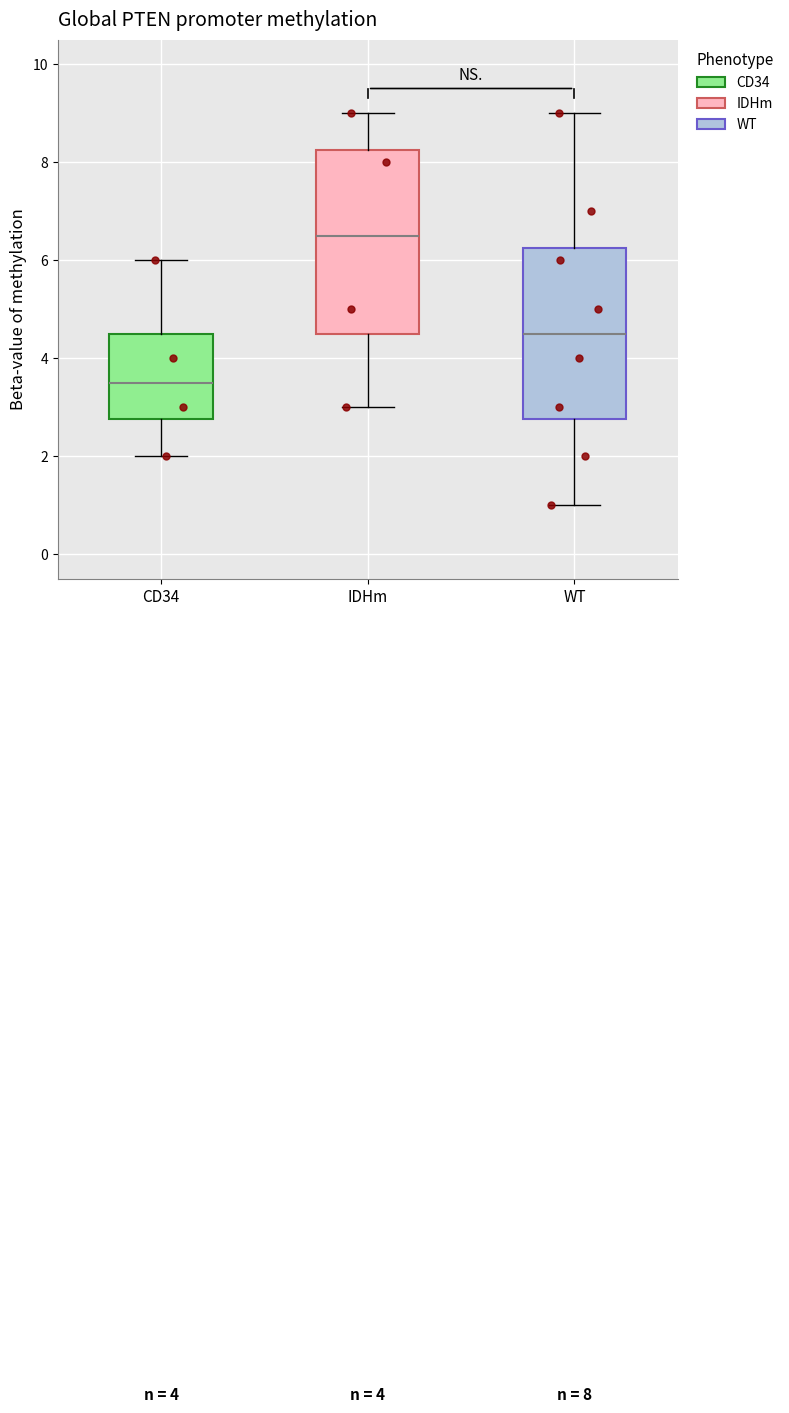

Which box has the lowest median line?

CD34